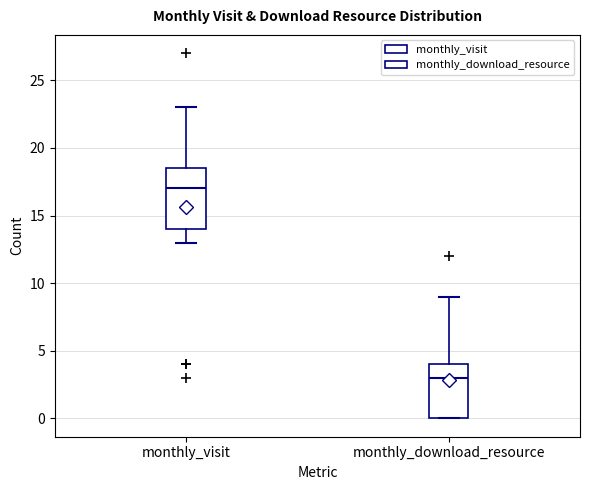

Reading left to right, transcribe this box plot: for each box, give where its median line is, the range the box spans, and where its two whiskers end, as read against the y-axis. The values are not printed on the chart, so give them approximately, as read against the axis.

monthly_visit: median 17.0, box 14.0 to 18.5, whiskers 13.0 to 23.0
monthly_download_resource: median 3.0, box 0.0 to 4.0, whiskers 0.0 to 9.0